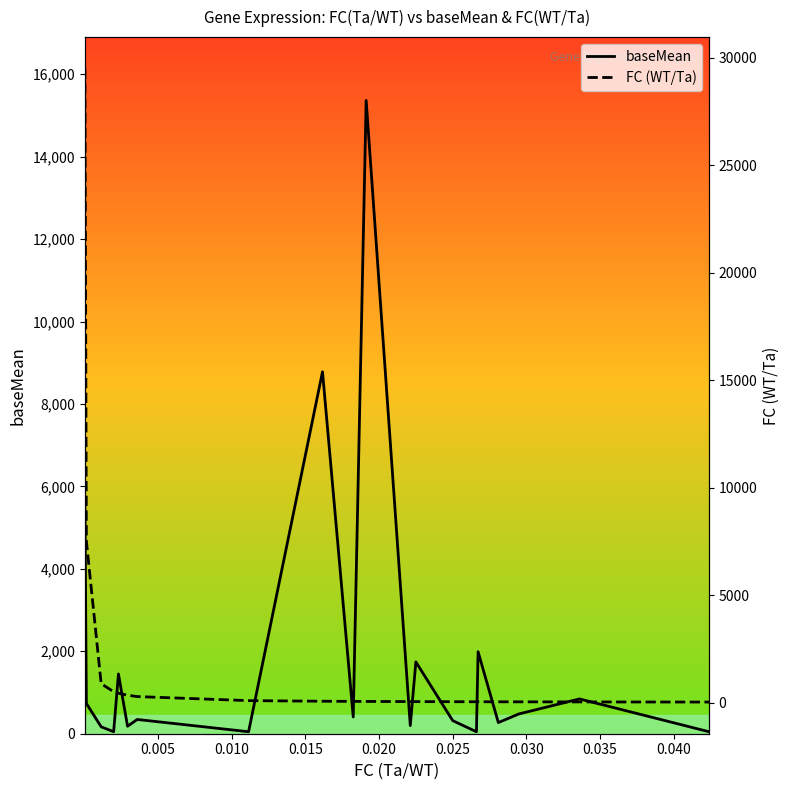

What is the maximum value for baseMean?

15363.6